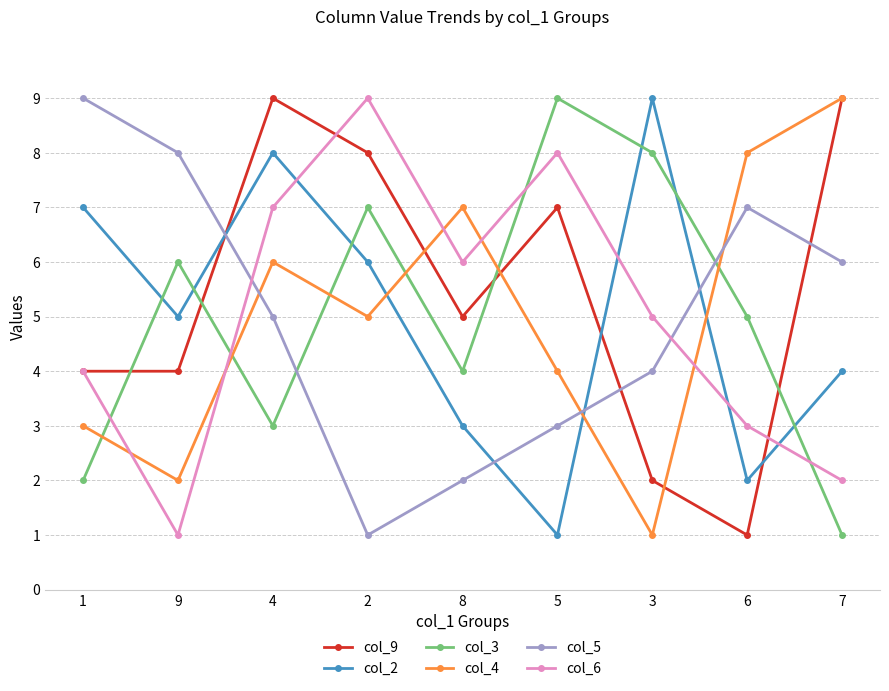

What is the sum of the col_3 values at 2 and 5?

16